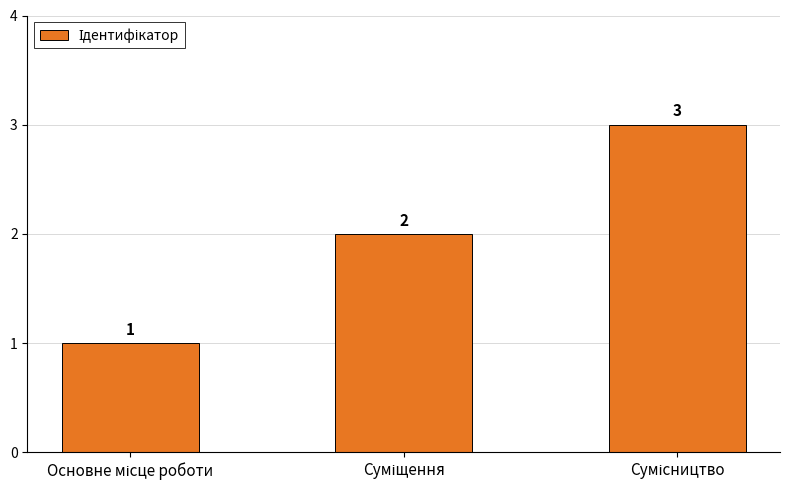

How many values are between 1 and 3?

3